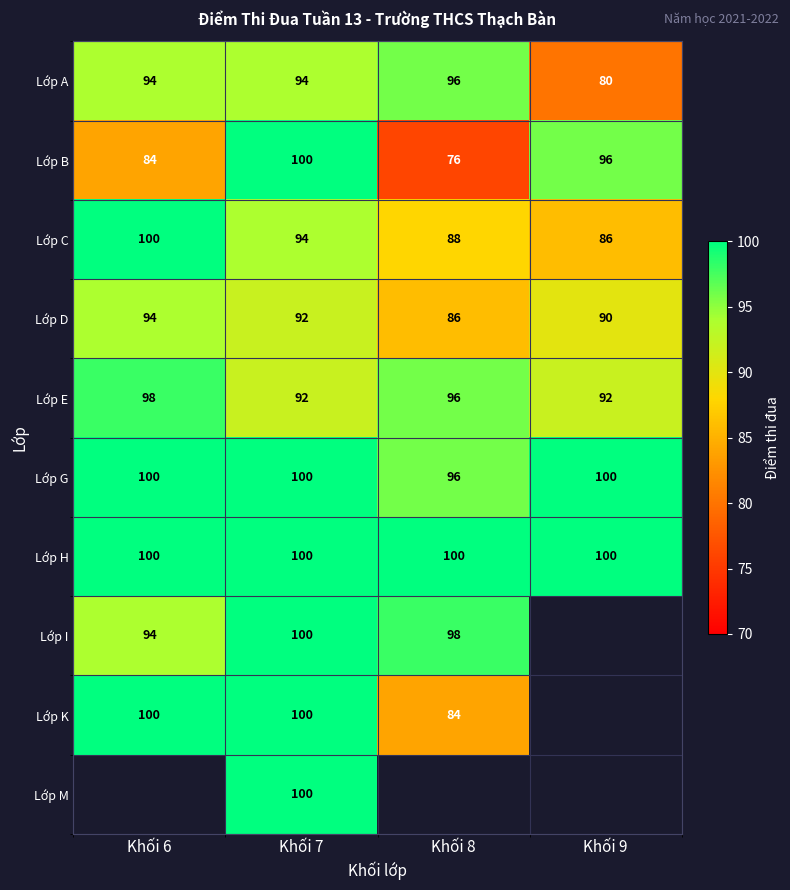

What is the approximate value of Lớp E at Khối 9?

92